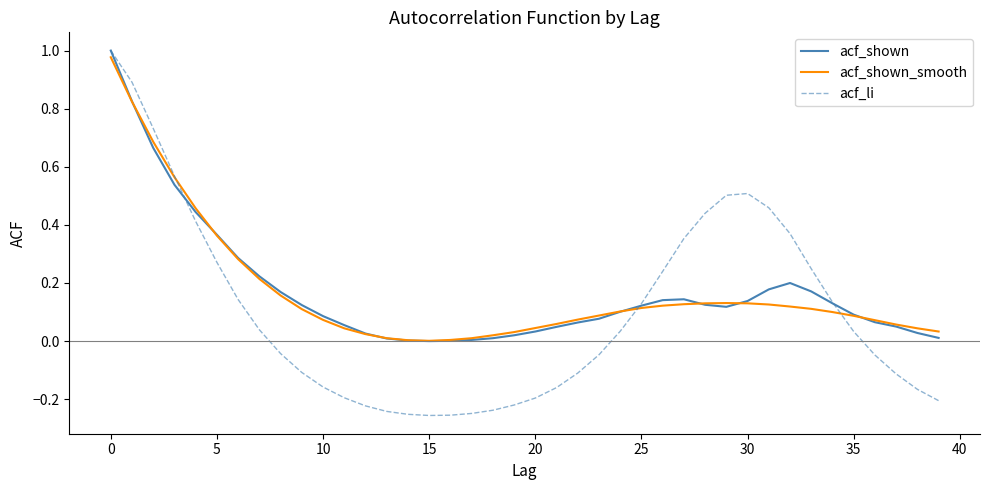

How many distinct data groups are displayed?

3